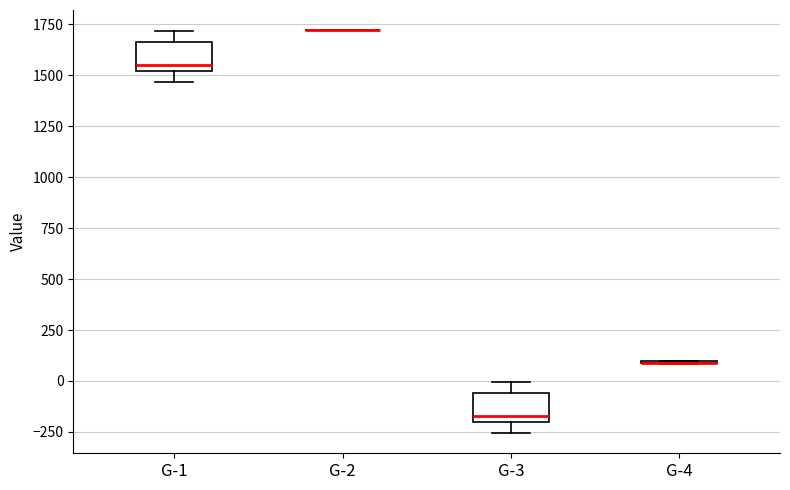

Reading left to right, transcribe this box plot: for each box, give where its median line is, the range the box spans, and where its two whiskers end, as read against the y-axis. The values are not printed on the chart, so give them approximately, as read against the axis.

G-1: median 1550, box 1500 to 1650, whiskers 1450 to 1700
G-2: box collapsed to a line at 1700, whiskers 1700 to 1700
G-3: median -150, box -200 to -50, whiskers -250 to 0
G-4: box collapsed to a line at 100, whiskers 100 to 100